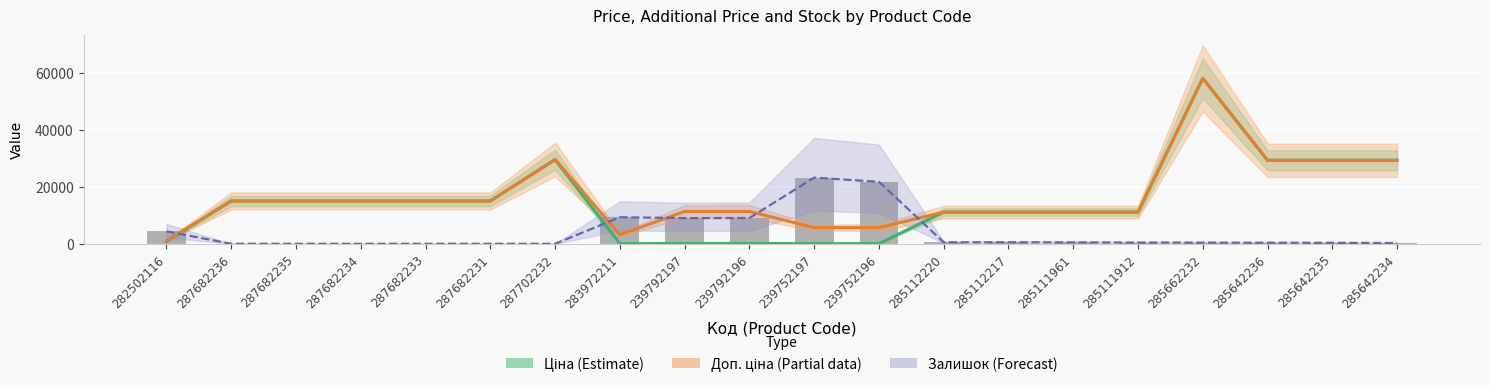

Reading left to right, list all the values displayed in this chart.

Ціна (Estimate): 813.0	15019.2	15019.2	15019.2	15019.2	15019.2	29548.9	32.0	113.3	113.3	56.7	56.7	11113.6	11113.6	11113.6	11113.6	58037.0	29294.9	29294.9	29294.9
Доп. ціна (Partial): 1101.8	15019.2	15019.2	15019.2	15019.2	15019.2	29548.9	3205.0	11334.0	11334.0	5667.0	5667.0	11113.6	11113.6	11113.6	11113.6	58037.0	29294.9	29294.9	29294.9
Залишок (Forecast): 4362.5	0.0	0.0	0.0	0.0	0.0	0.0	9317.1	9005.5	9036.6	23214.8	21750.3	529.7	529.7	498.6	436.3	405.1	373.9	342.8	249.3